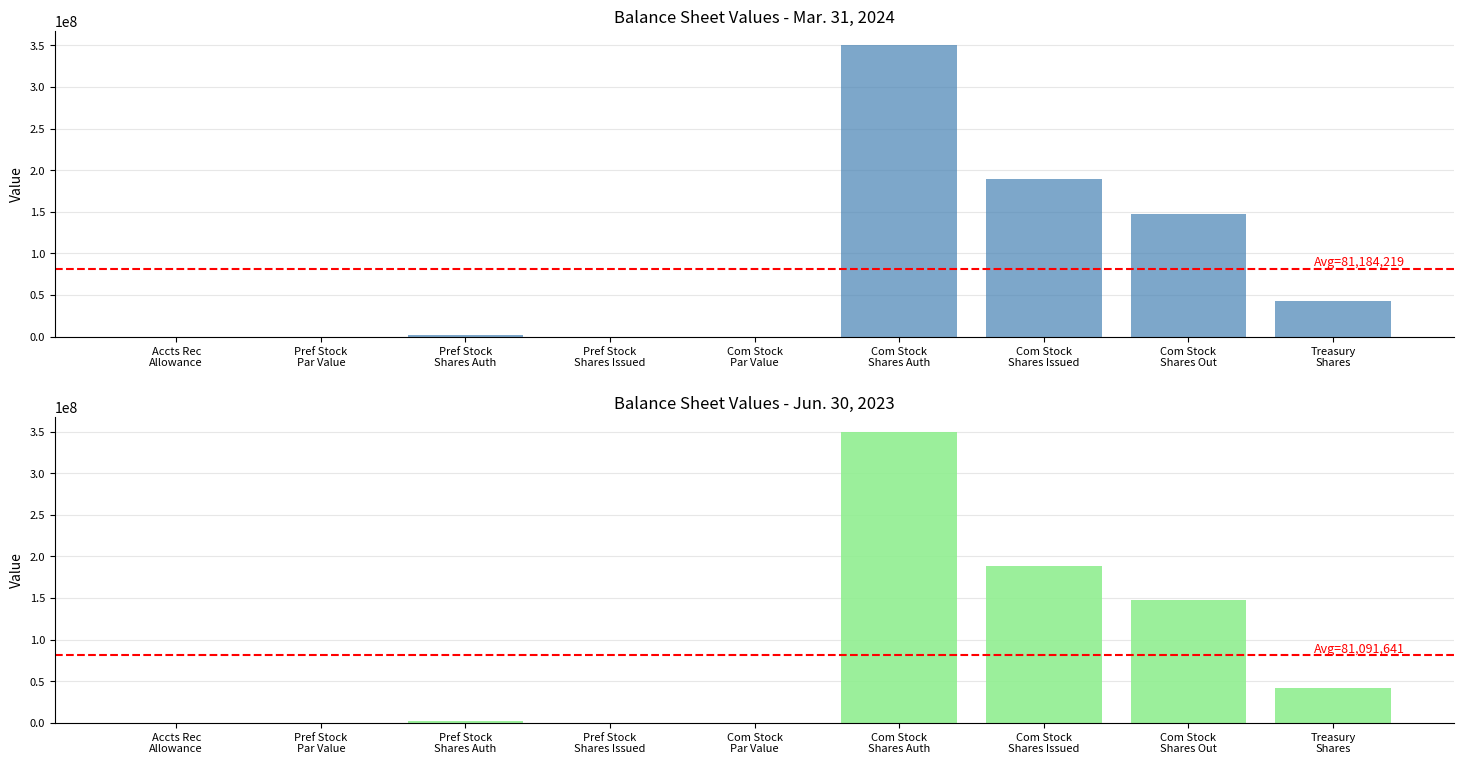

At which label does Jun. 30, 2023 reach its minimum?

Pref Stock Shares Issued